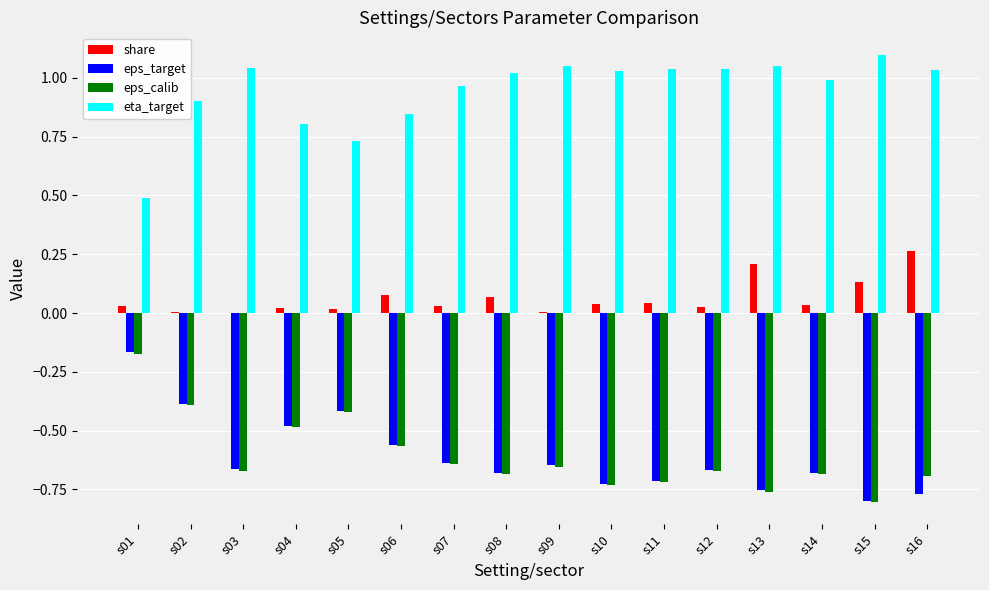

How many groups of bars are there?

16